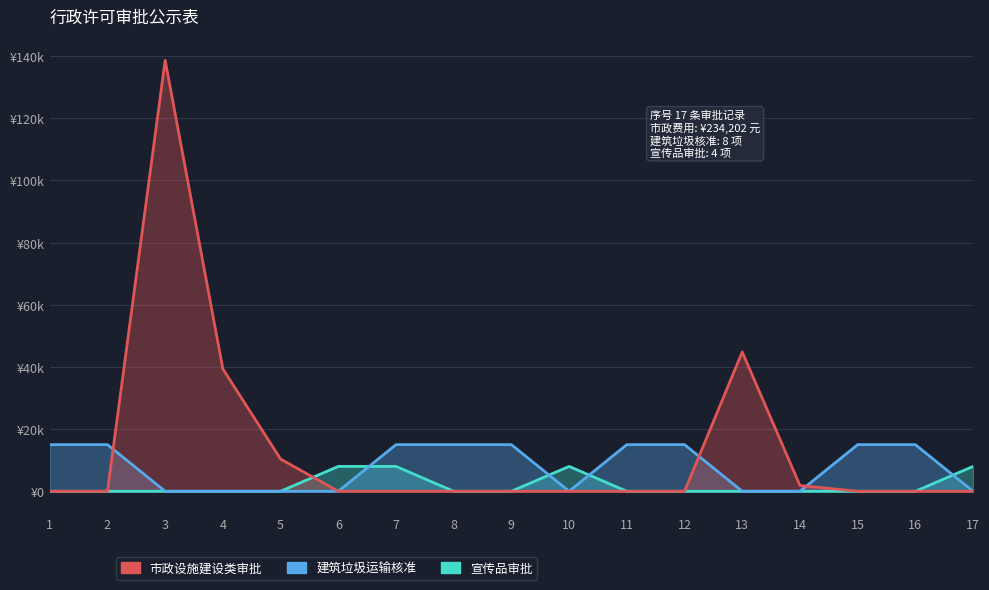

What are all the series names shown in the legend?

市政设施建设类审批, 建筑垃圾运输核准, 宣传品审批